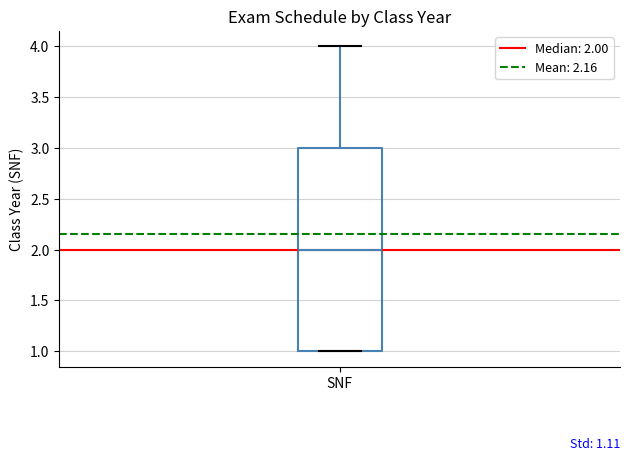

Read this box plot against the y-axis: the position of the median line, the range covered by the box, and the ends of both whiskers. The values are not printed on the chart, so give them approximately, as read against the axis.

median 2, box 1 to 3, whiskers 1 to 4